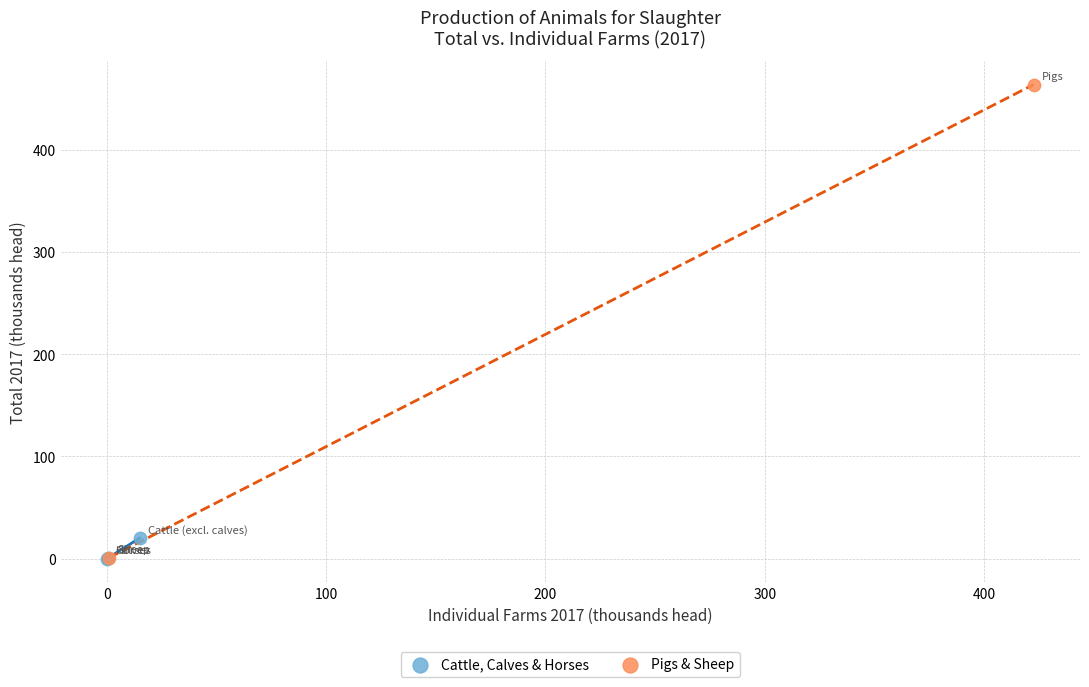

Which series reaches the maximum Y coordinate?

Pigs & Sheep